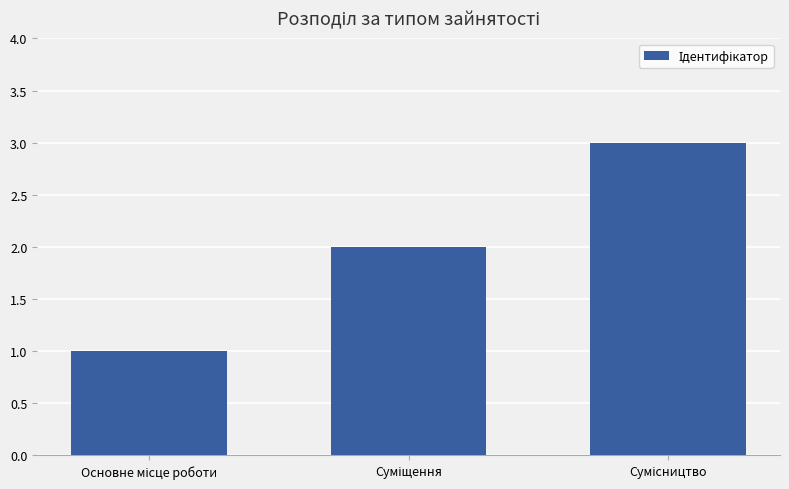

What is the sum of all values?

6